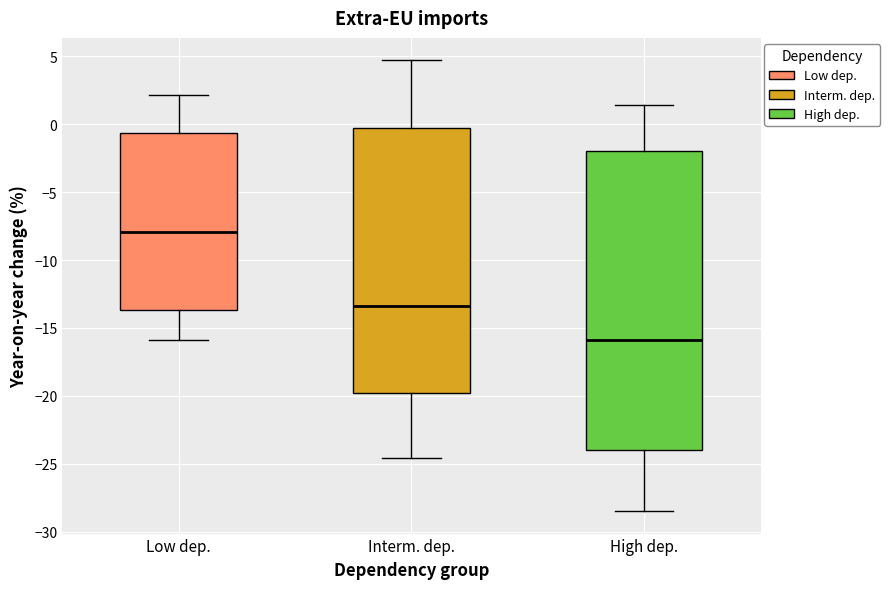

Comparing the boxes themselves (not the whiskers), which one is the tallest?

High dep.